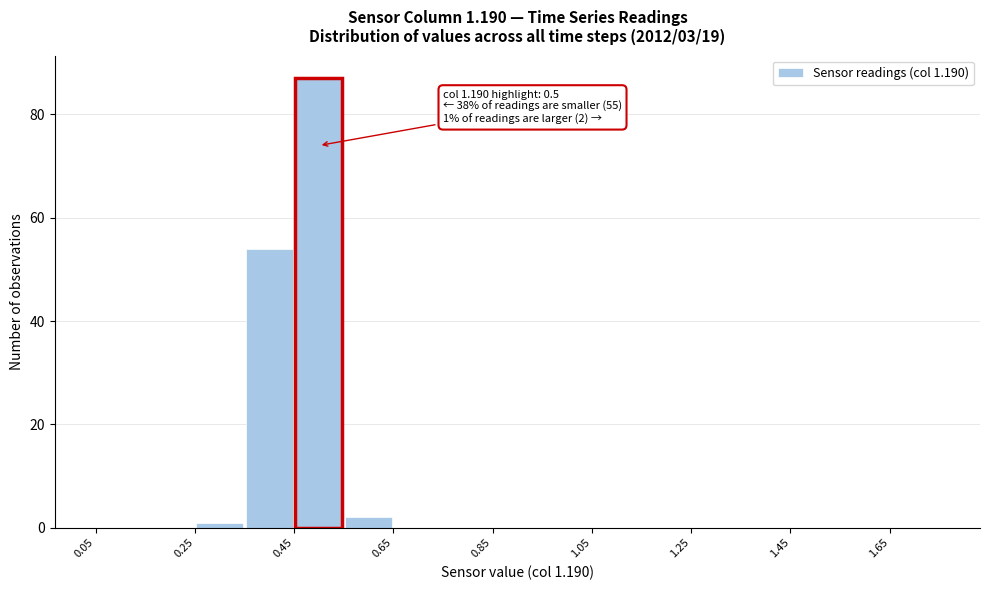

Over which range of the x-axis is the bar tallest?

0.45 to 0.55